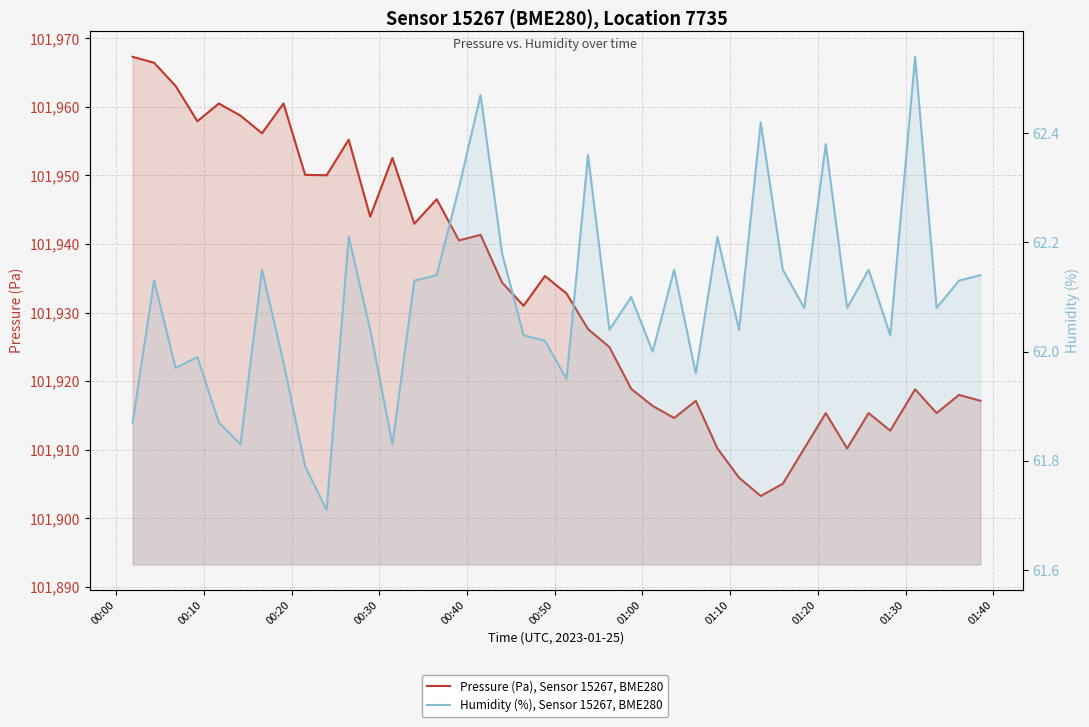

True or false: Humidity (%), Sensor 15267, BME280 and Pressure (Pa), Sensor 15267, BME280 intersect in this chart.

False